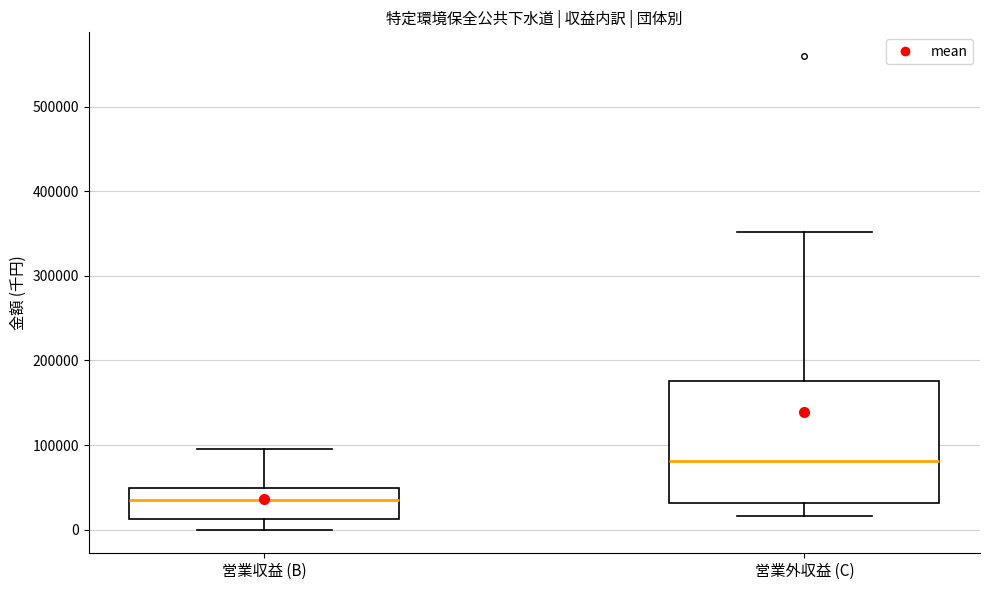

Where does the lower whisker of the box for 営業収益 (B) end on the y-axis? The values are not printed on the chart, so give them approximately, as read against the axis.

0